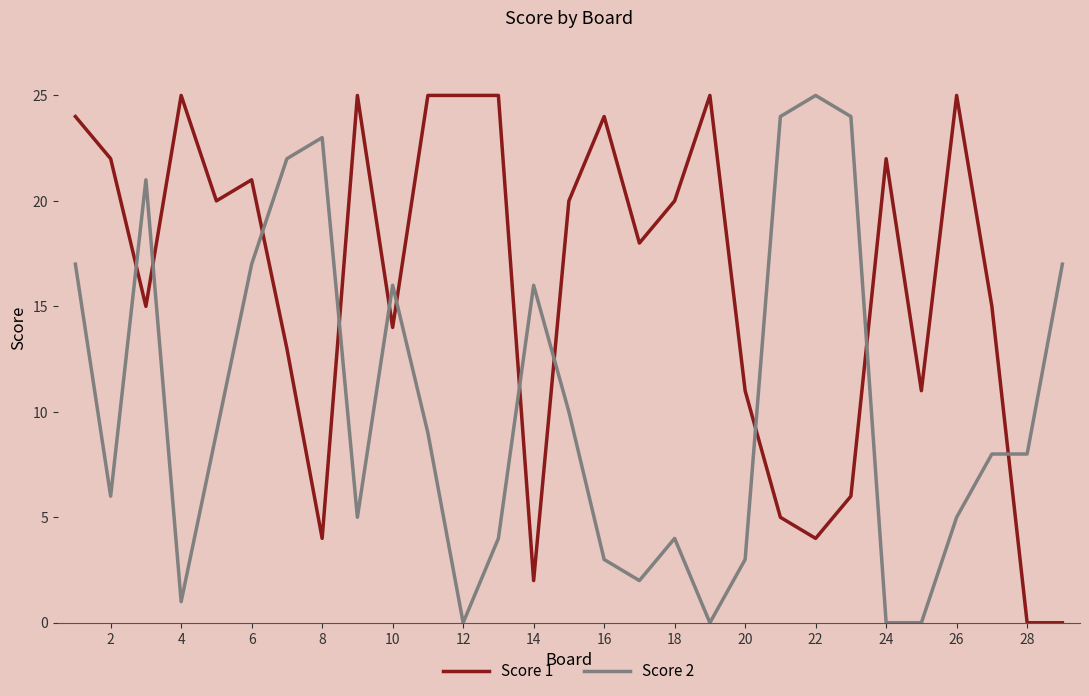

Which series has the largest total across all categories?

Score 1